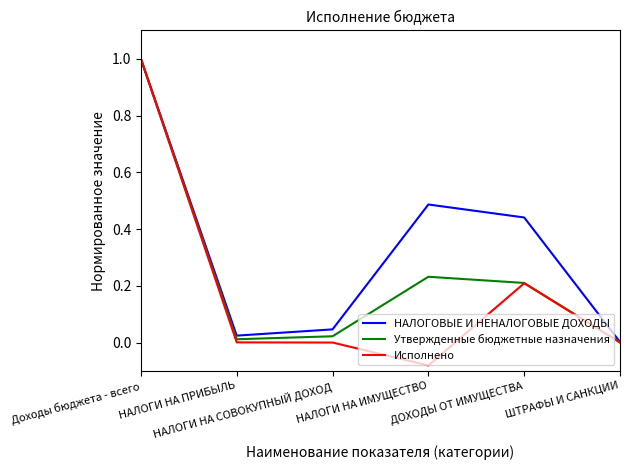

Which series has the largest total across all categories?

НАЛОГОВЫЕ И НЕНАЛОГОВЫЕ ДОХОДЫ